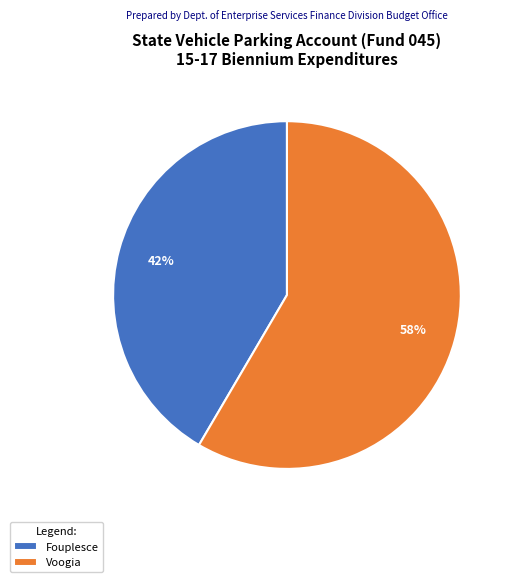

Does Voogia account for over 50% of the chart?

Yes